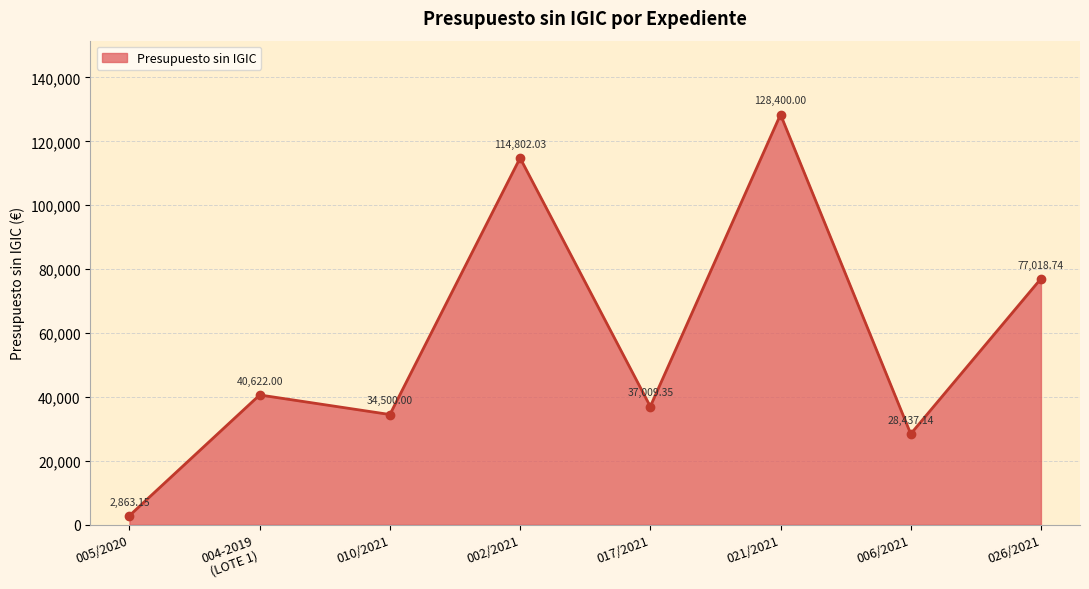

Where is the data nearest to the value 65631?

026/2021